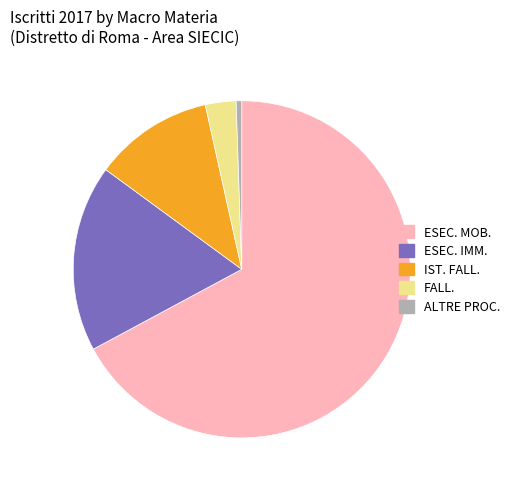

The FALL. slice represents 3% of the pie. True or false?

True